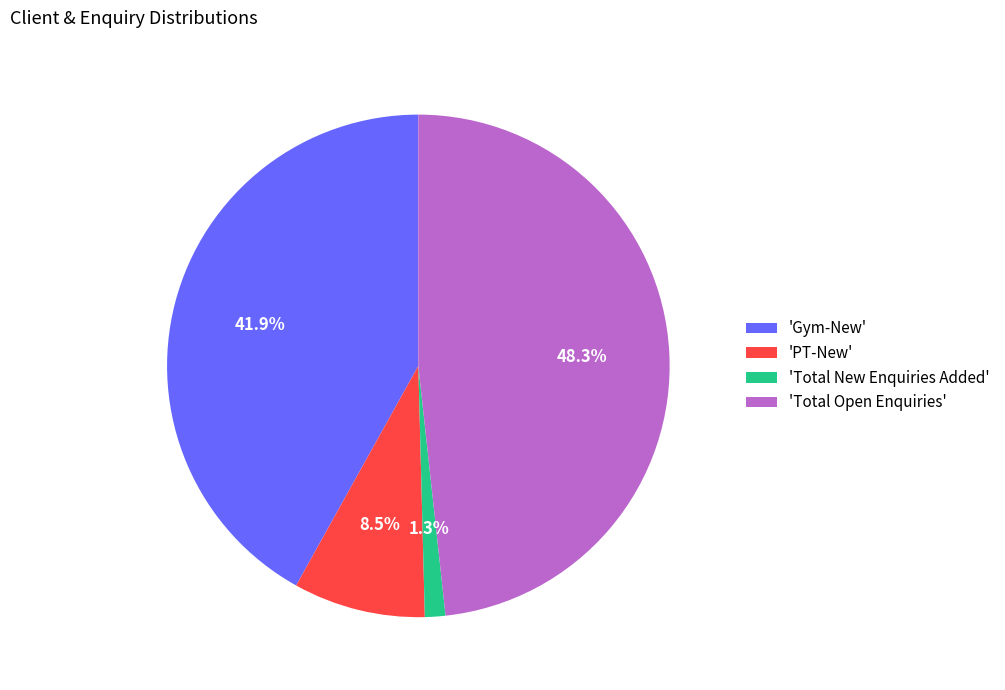

Which category has the biggest portion of the pie?

'Total Open Enquiries'